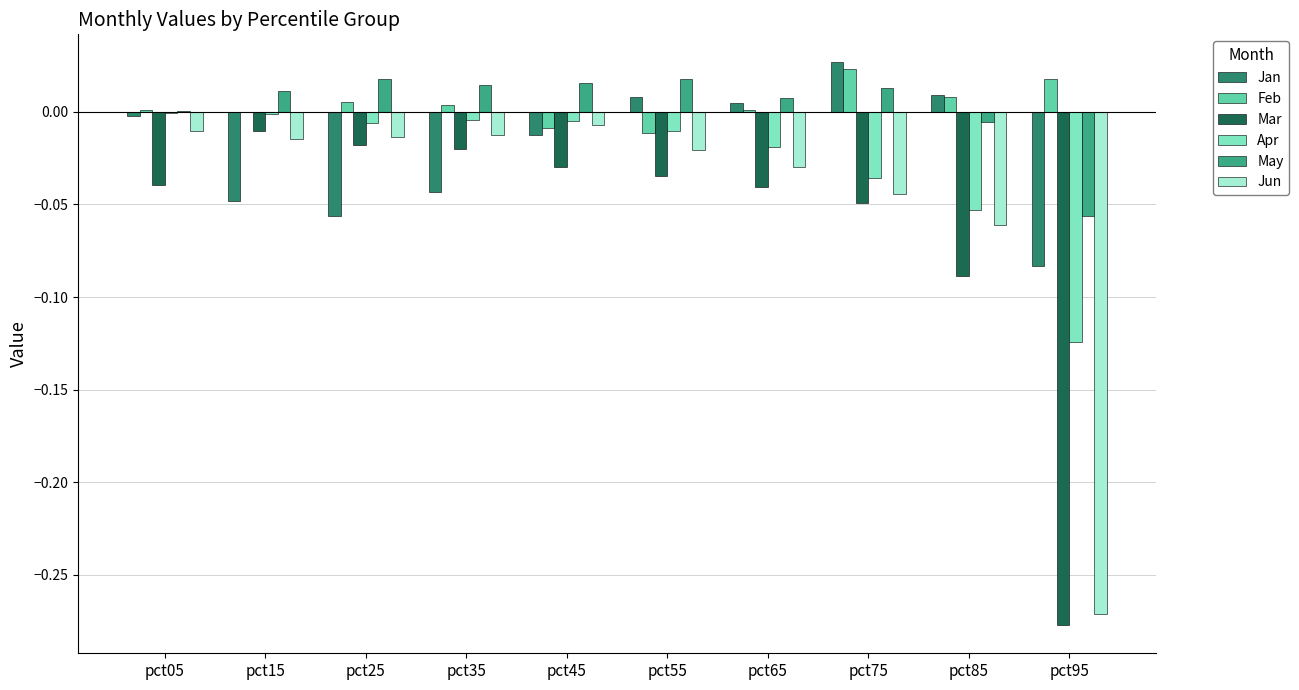

How many groups of bars are there?

10